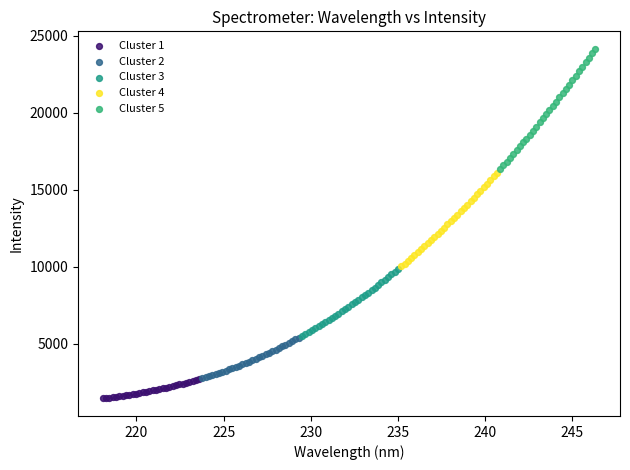

Which series contains the highest Y value?

Cluster 5